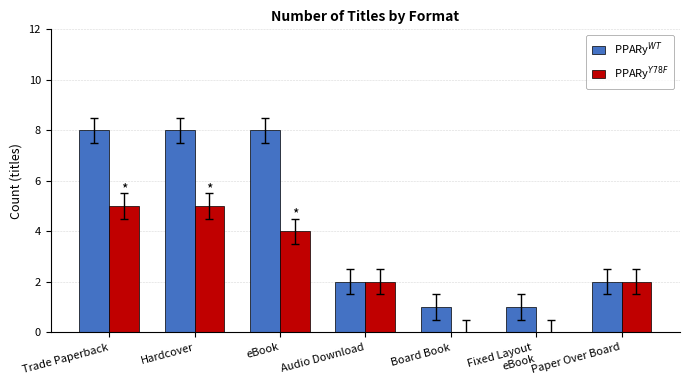

How many categories are shown in the chart?

7